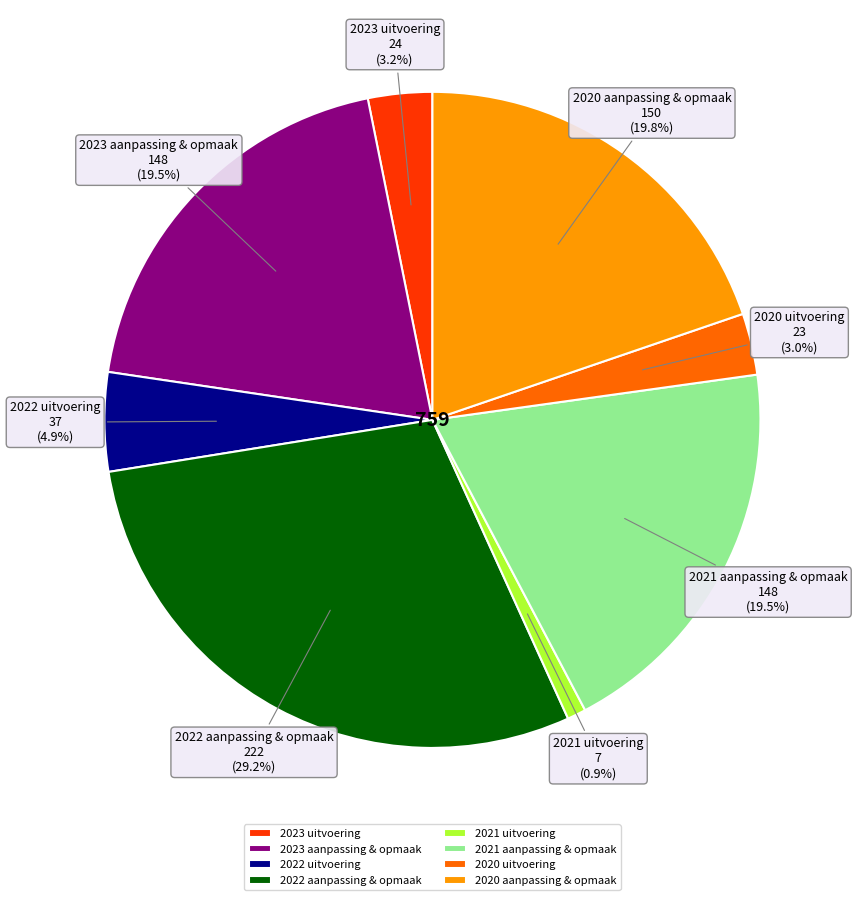

What percentage do 2020 aanpassing & opmaak and 2022 aanpassing & opmaak together represent?

49.0%